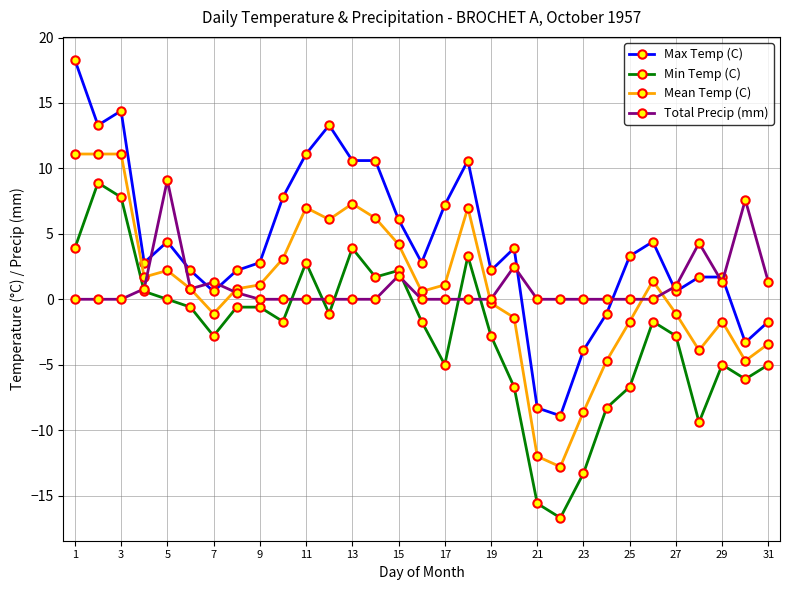

True or false: Mean Temp (C) and Min Temp (C) intersect in this chart.

False